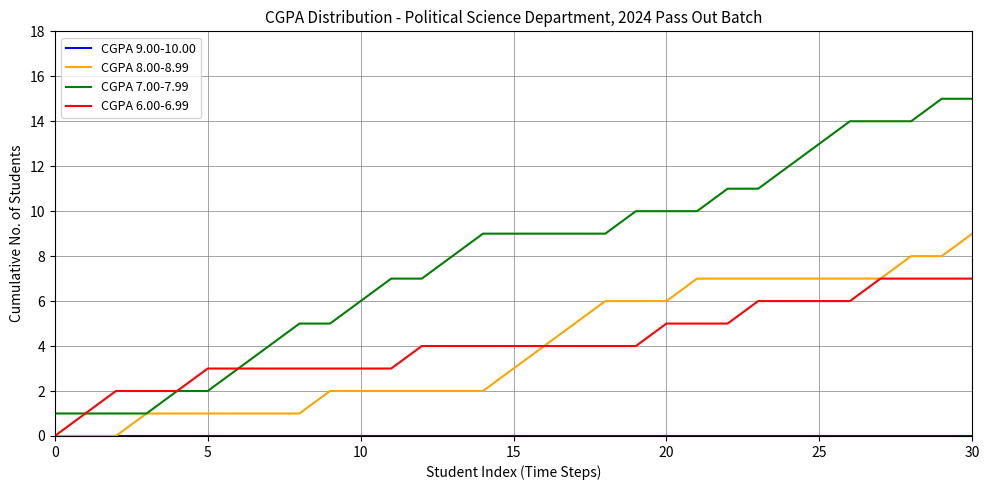

What is the greatest value displayed?

15